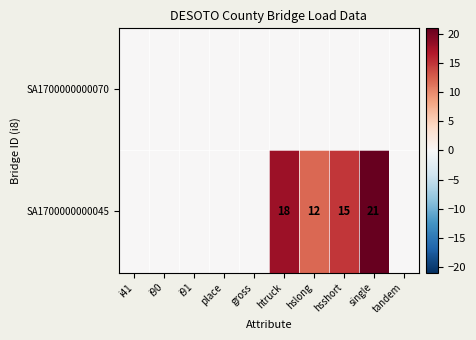

Which category has the highest value across all series?

single